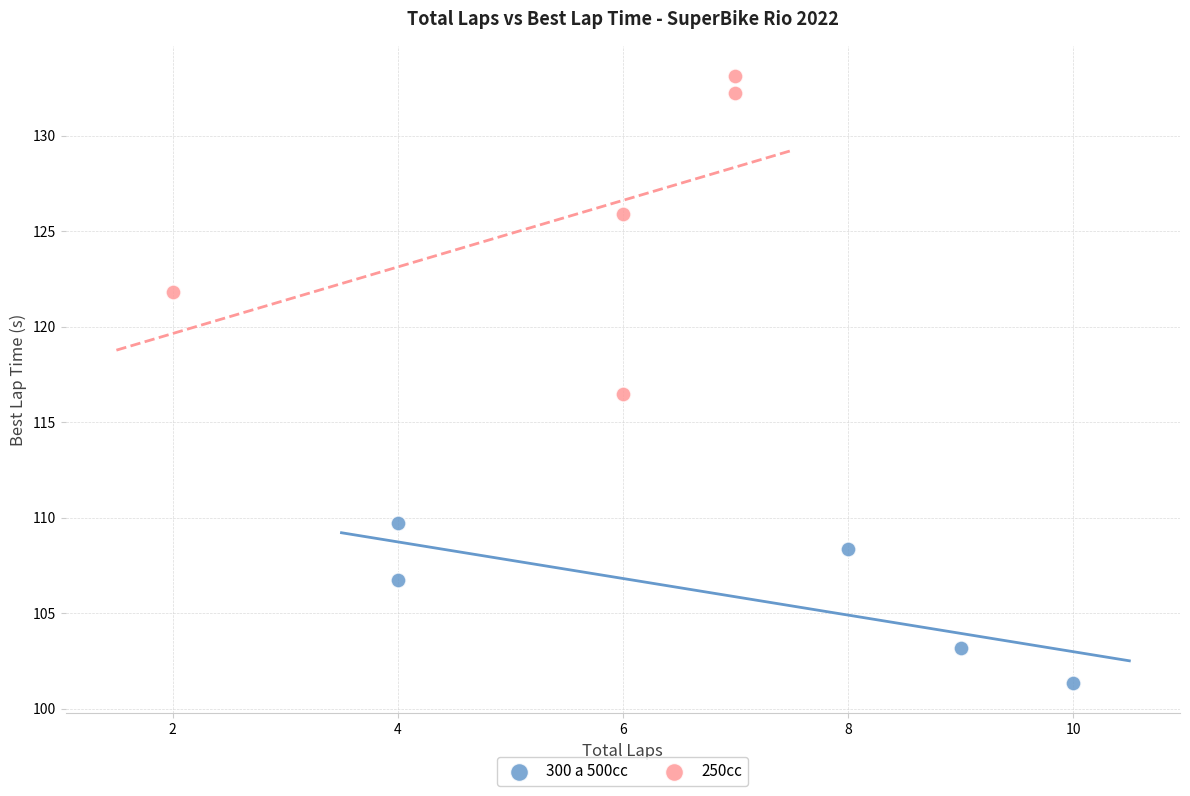

Which series has the widest spread of Y values?

250cc